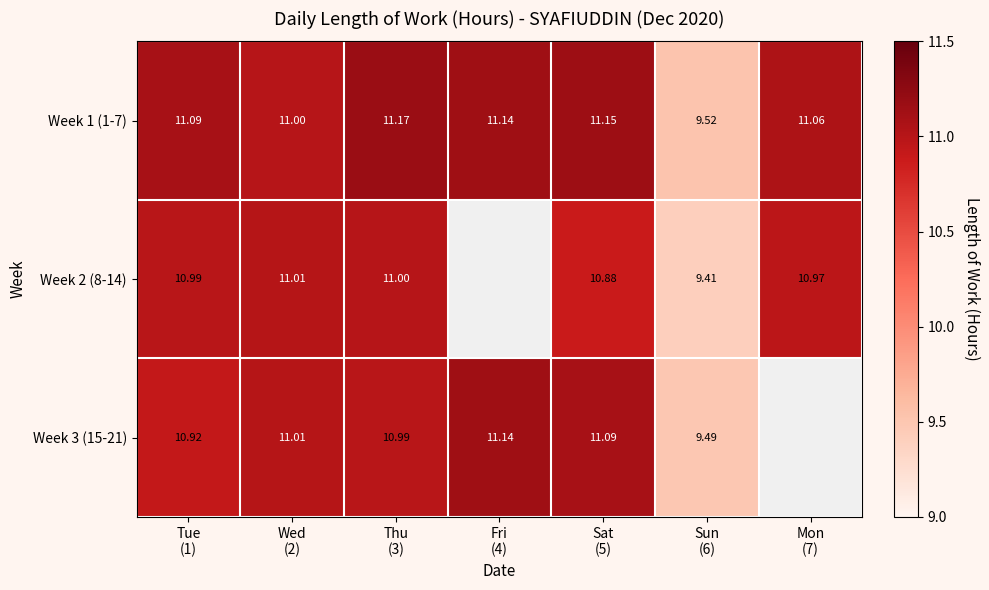

Which series has the largest total across all categories?

Week 1 (1-7)